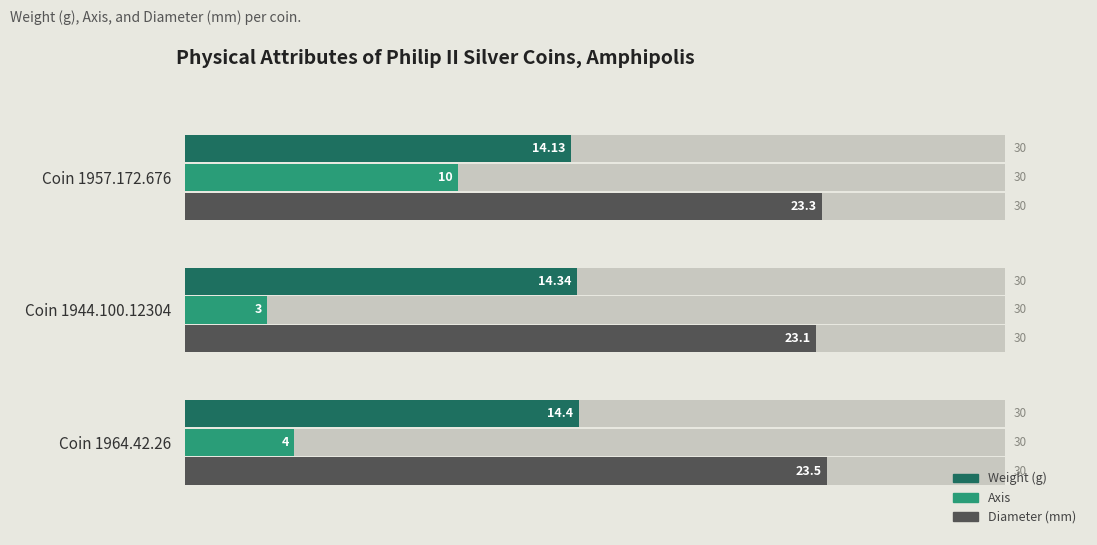

What are all the series names shown in the legend?

Weight (g), Axis, Diameter (mm)